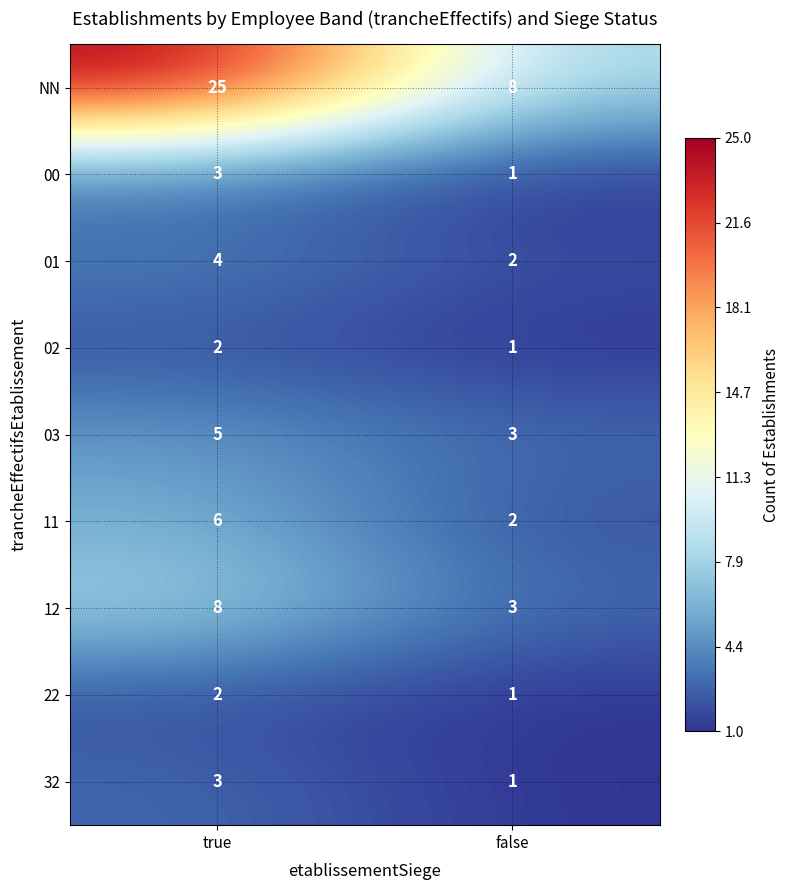

What is the sum of all 02 values?

3